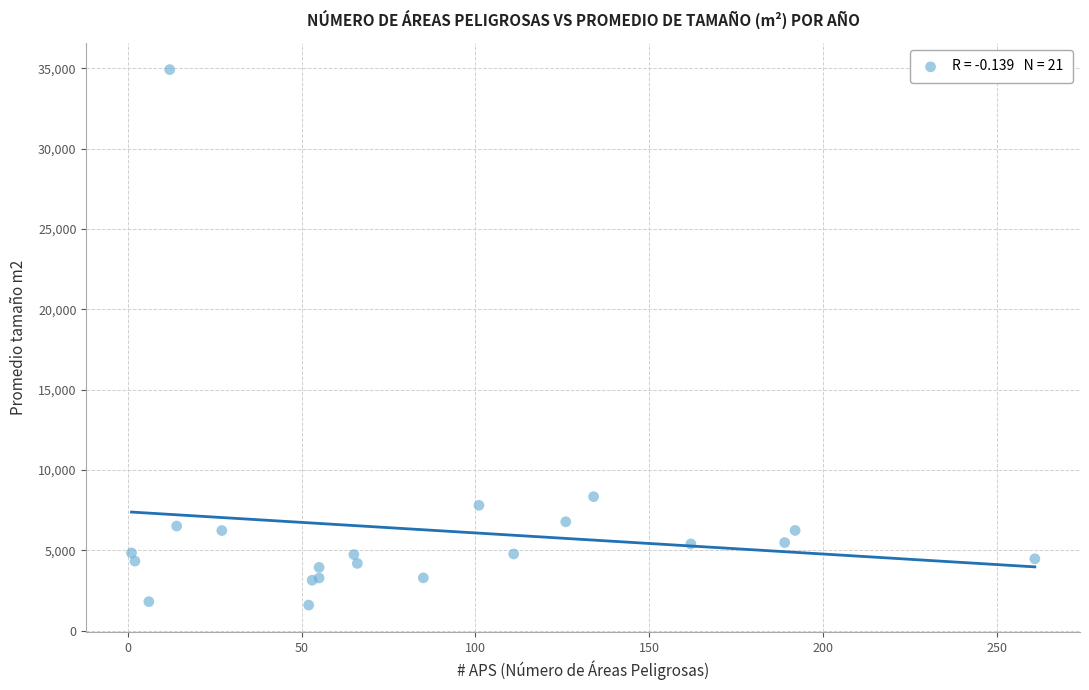

What Y value in the scatter plot is closest to 18248?

8332.8